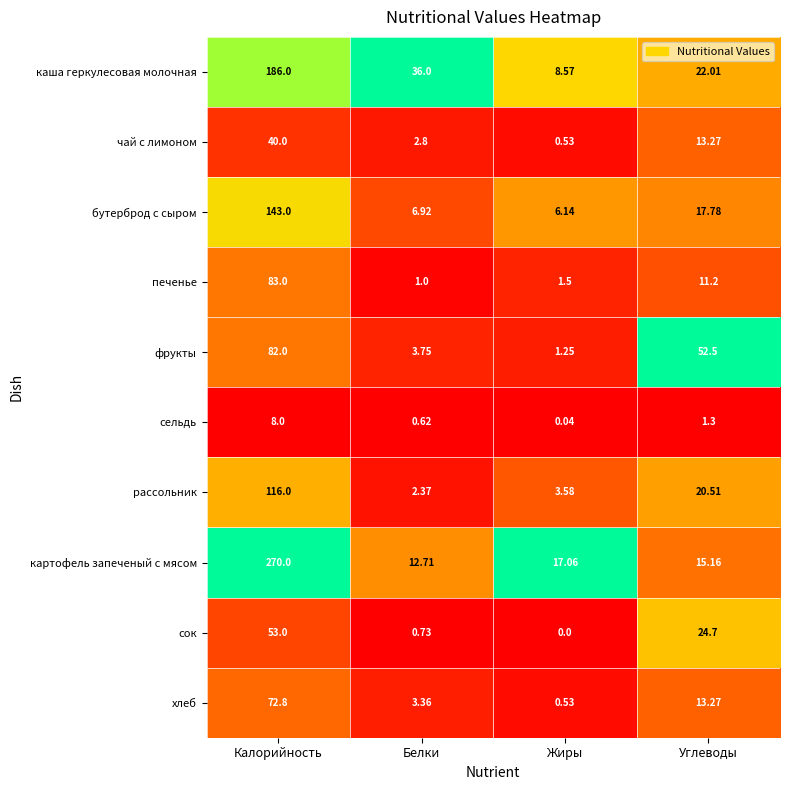

At which category does the chart reach its minimum across all series?

Жиры